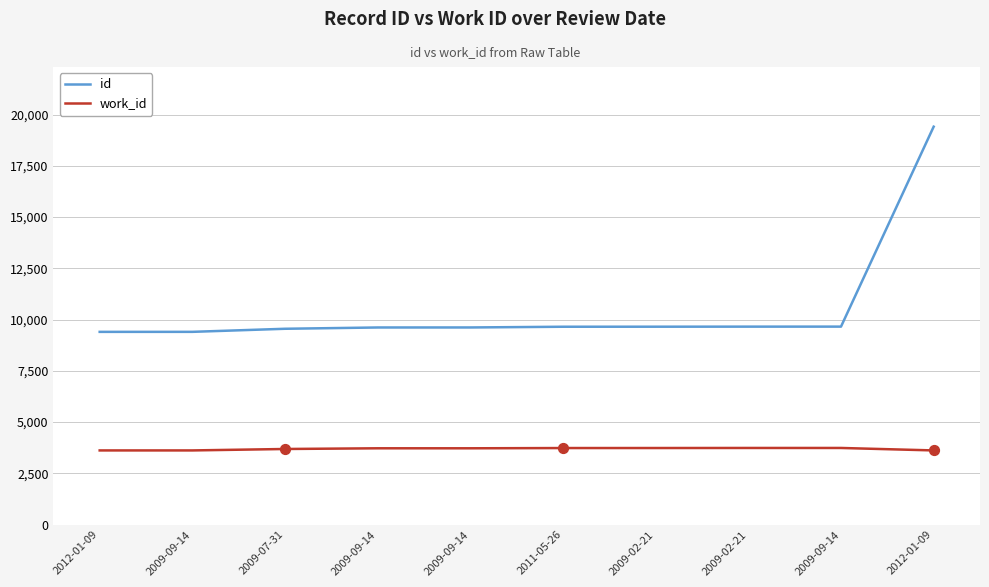

What is the total value across all series at 2011-05-26?

13386